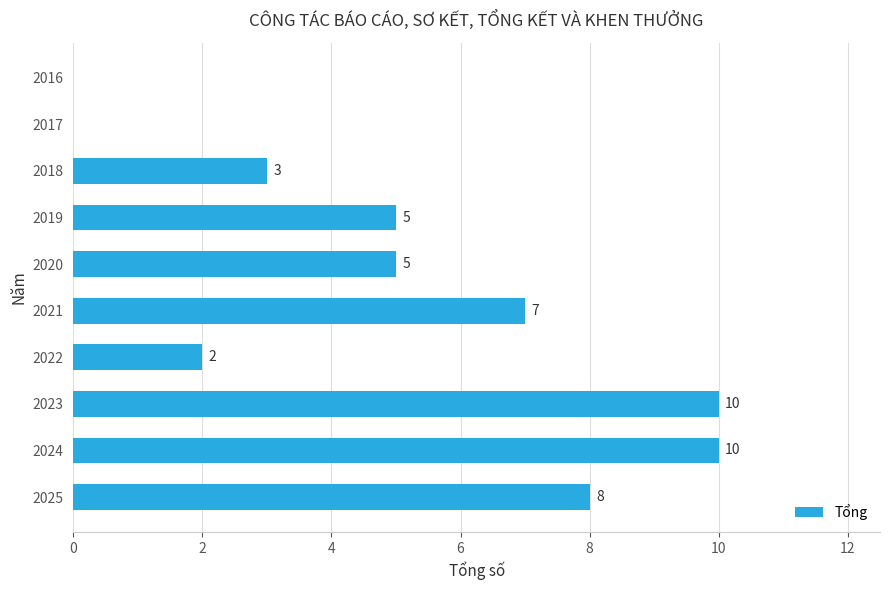

Does the chart contain stacked bars?

No